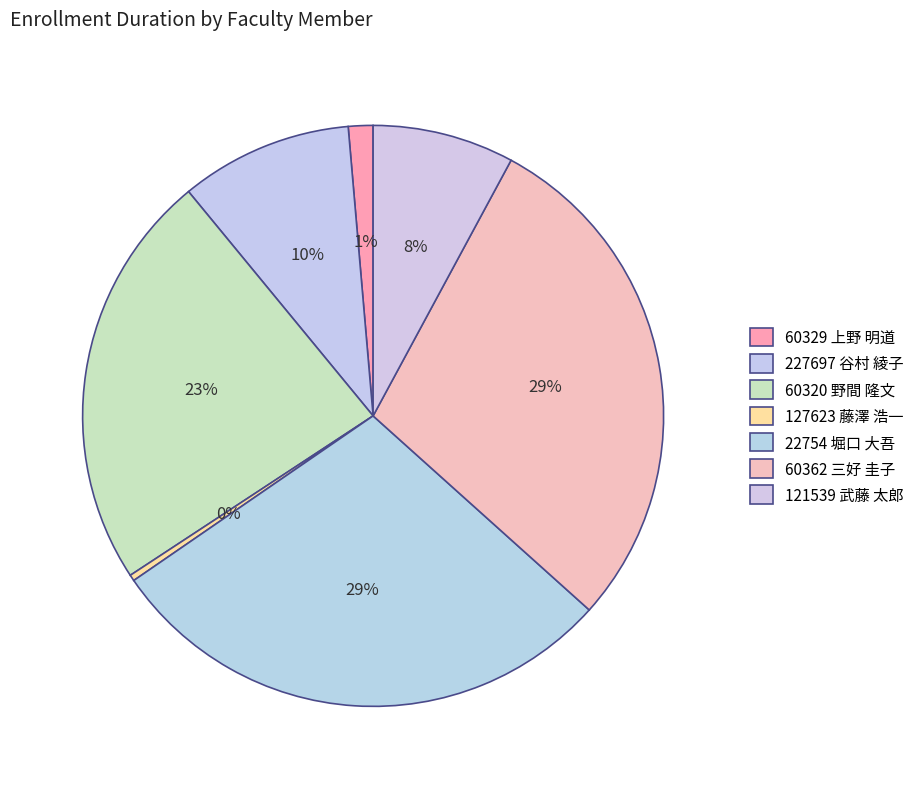

How many segments does this pie chart have?

7